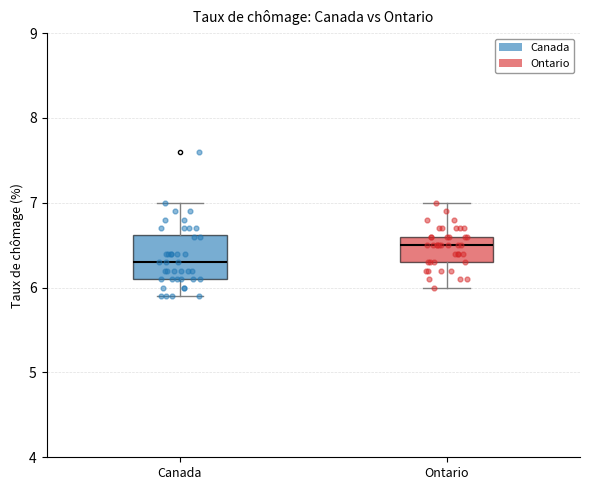

Which box has the lowest median line?

Canada